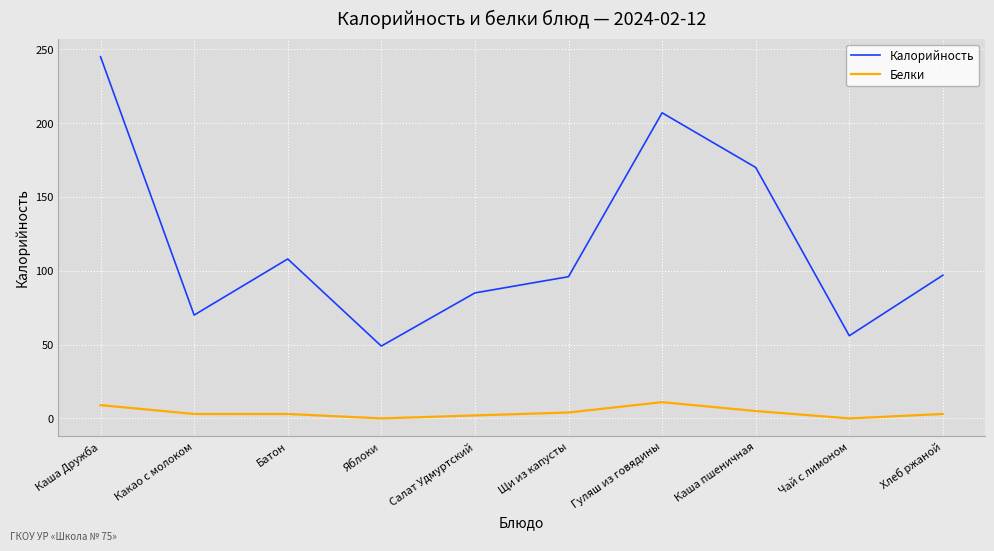

Is it true that Калорийность equals 55 at Щи из капусты?

False